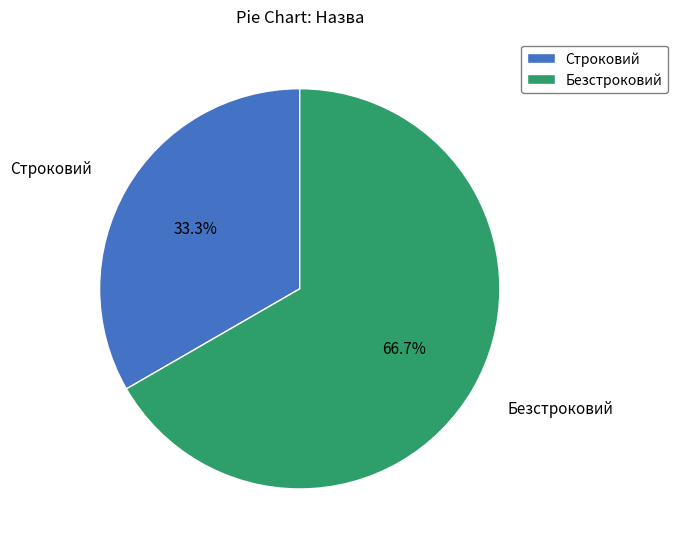

To the nearest percent, what portion does Строковий represent?

33%